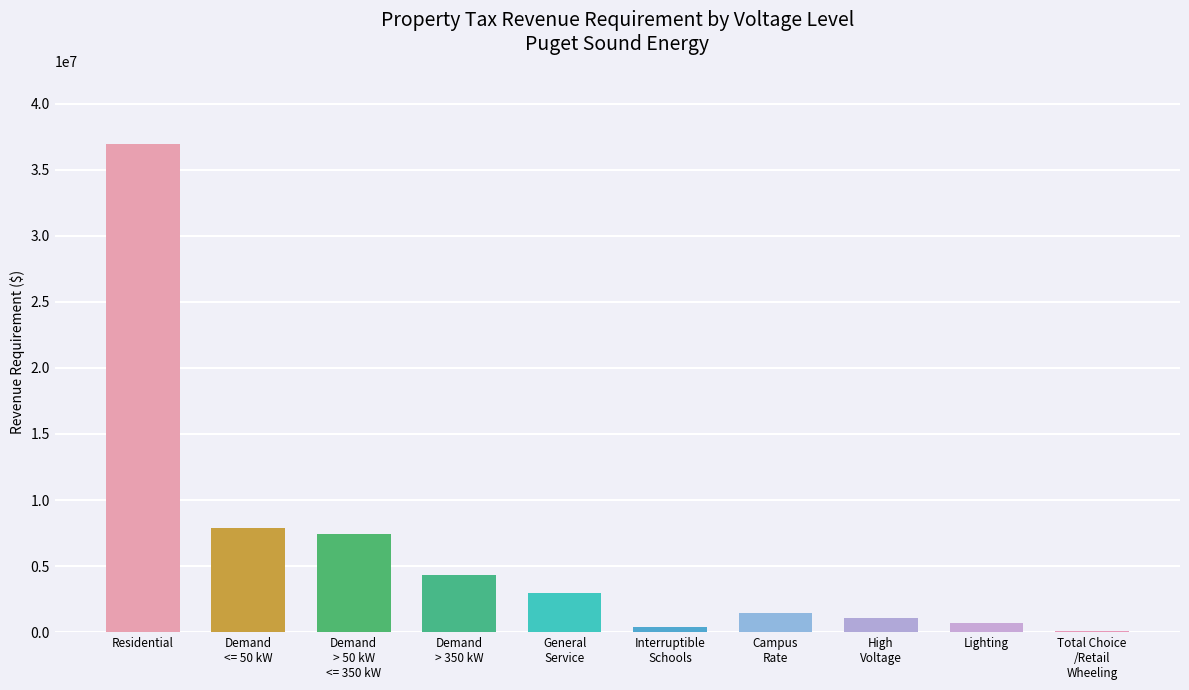

How many data points are above 2979473?

5